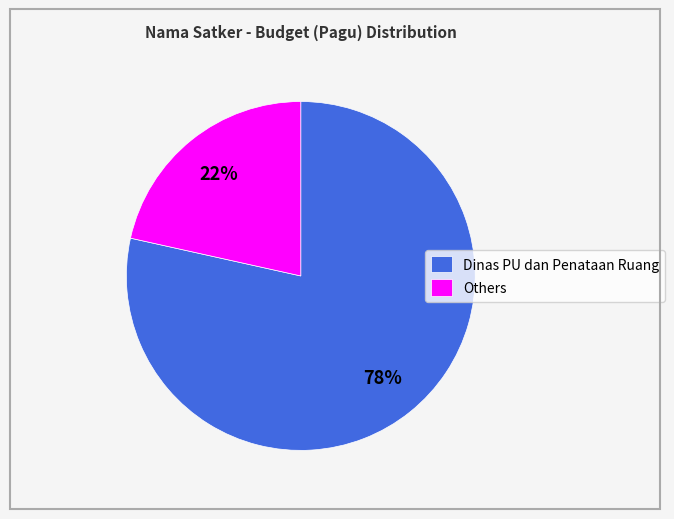

Between Others and Dinas PU dan Penataan Ruang, which is larger?

Dinas PU dan Penataan Ruang